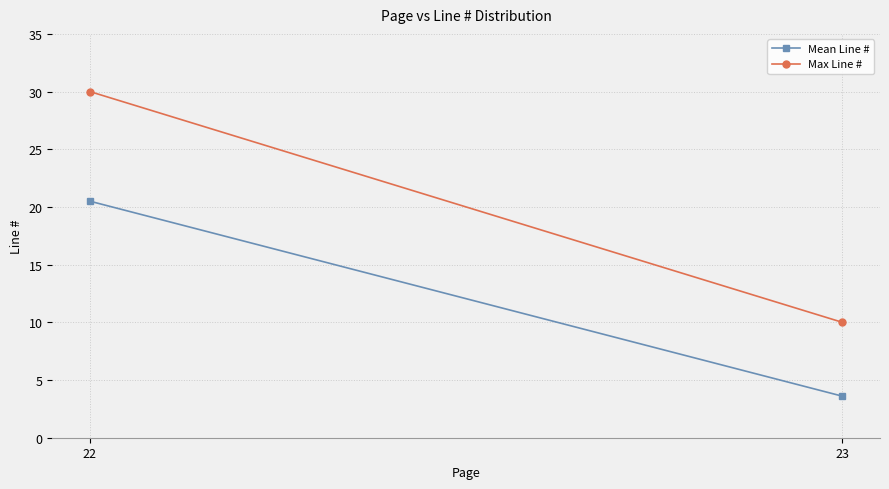

What is the value of the Mean Line # point at the 1st from the left?

20.5